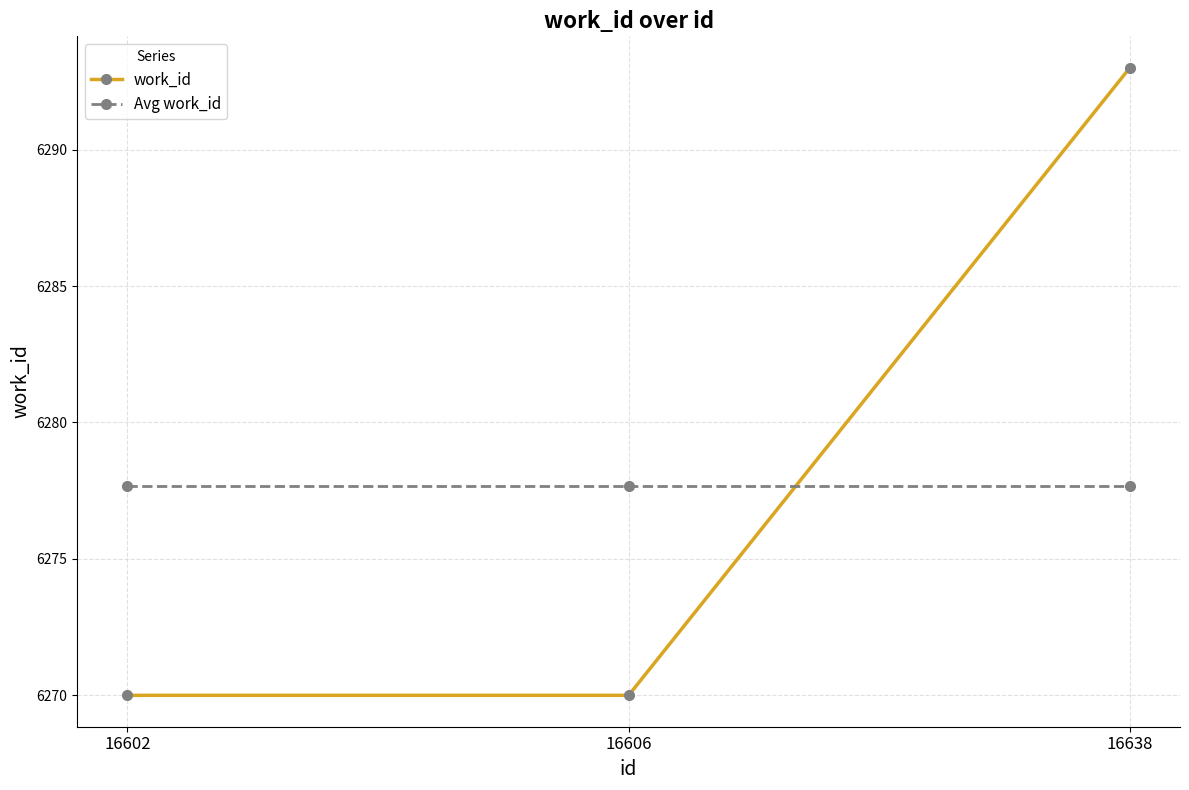

Which series changed the most between 16602 and 16638?

work_id